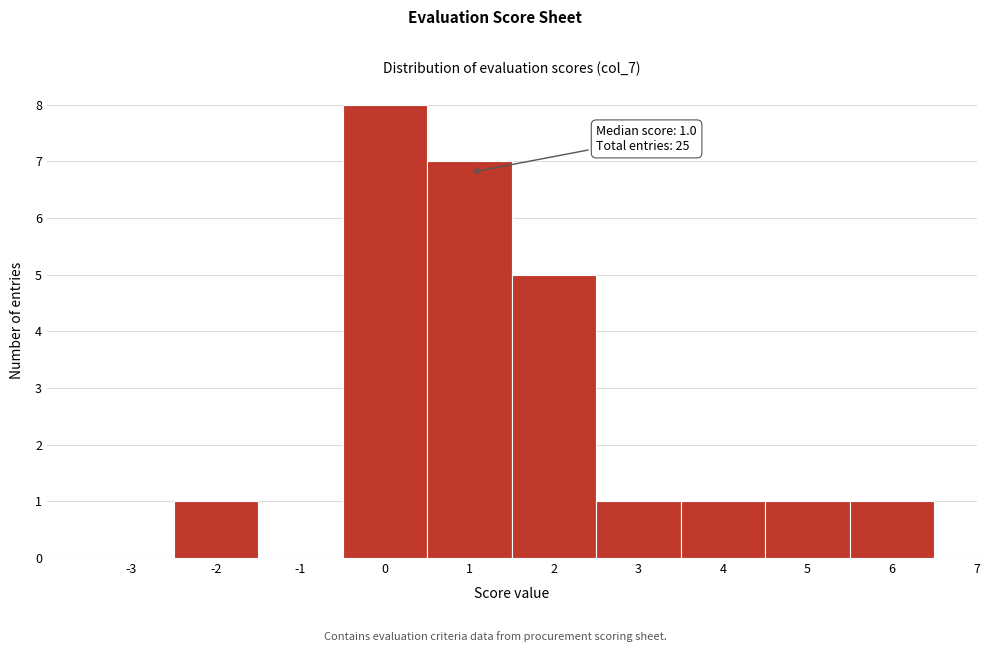

Reading left to right, transcribe all the data shown in this chart.

-3=0	-2=1	-1=0	0=8	1=7	2=5	3=1	4=1	5=1	6=1